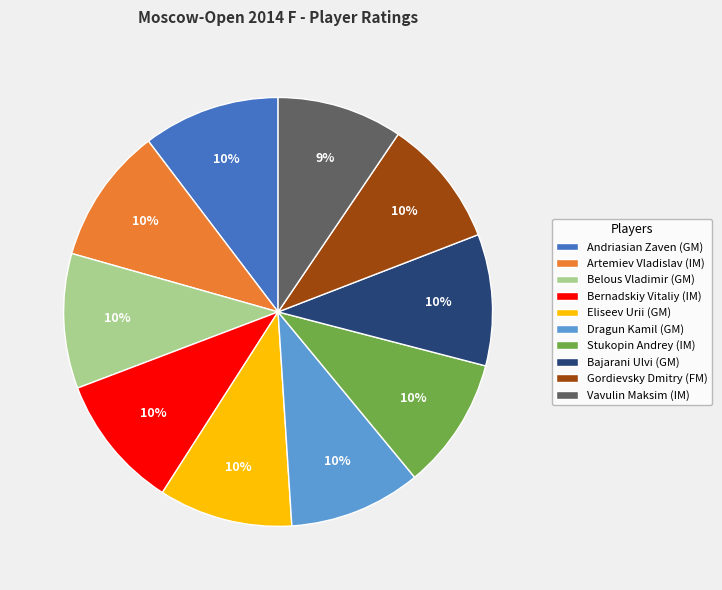

True or false: Vavulin Maksim (IM) accounts for 19% of the total.

False